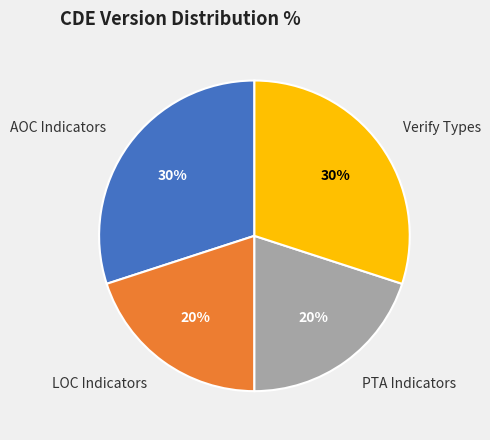

Is there a majority slice in this chart?

No